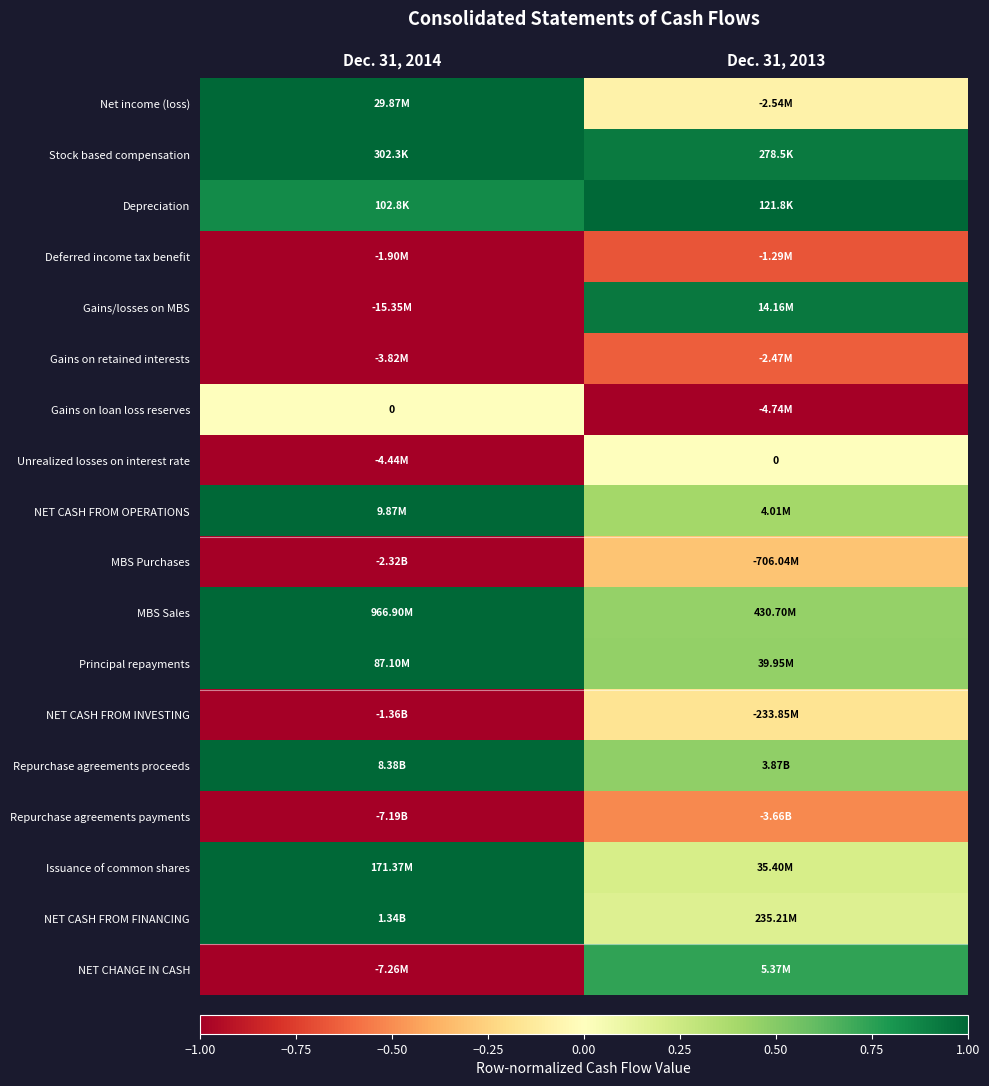

What is the average value of the Deferred income tax benefit series?

-0.8